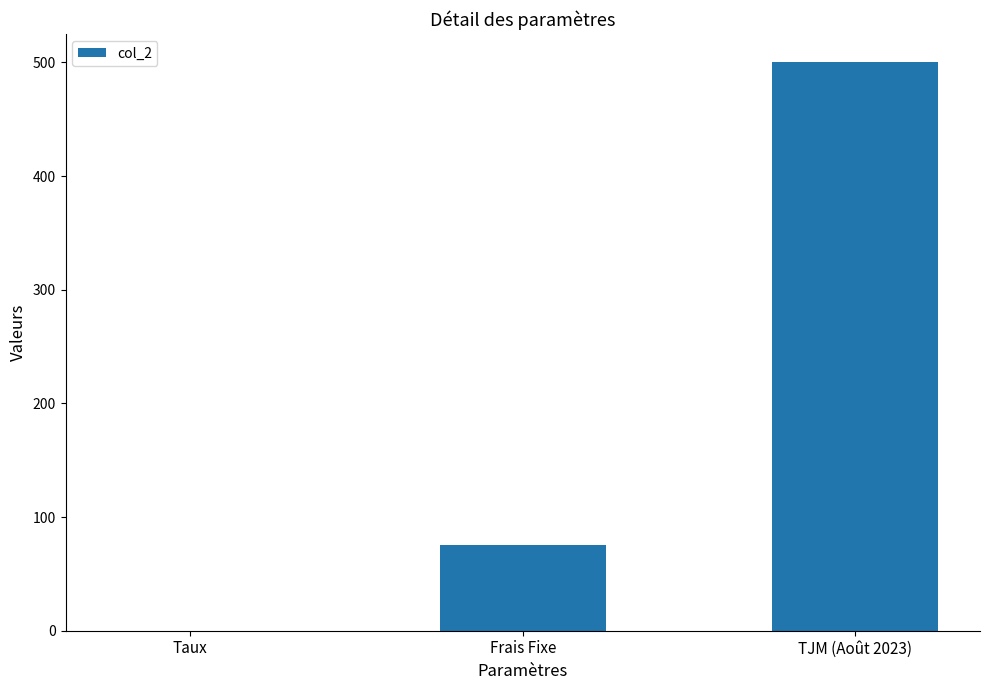

What is the maximum value shown in the chart?

500.0